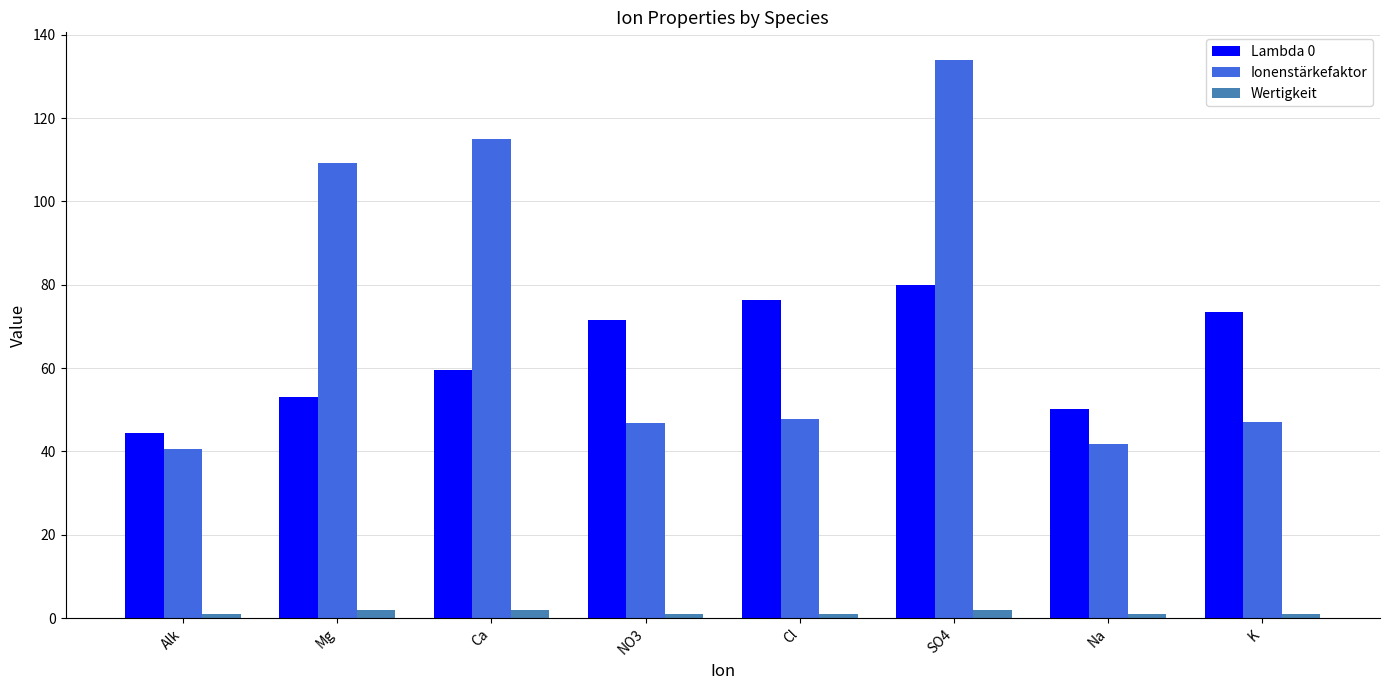

At which label is Ionenstärkefaktor closest to 87?

Mg